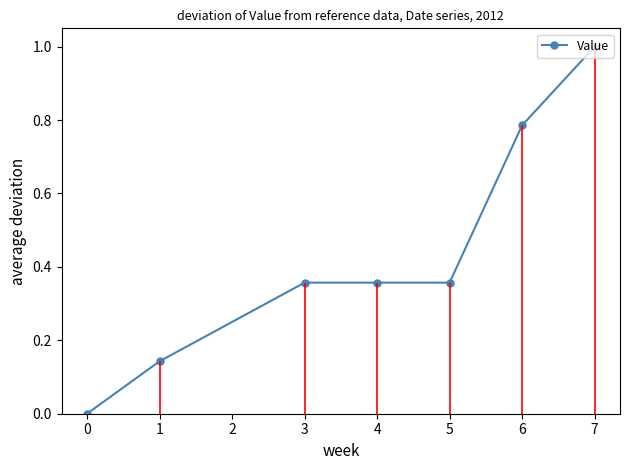

The Value series shows 0.2 at 1. True or false?

False